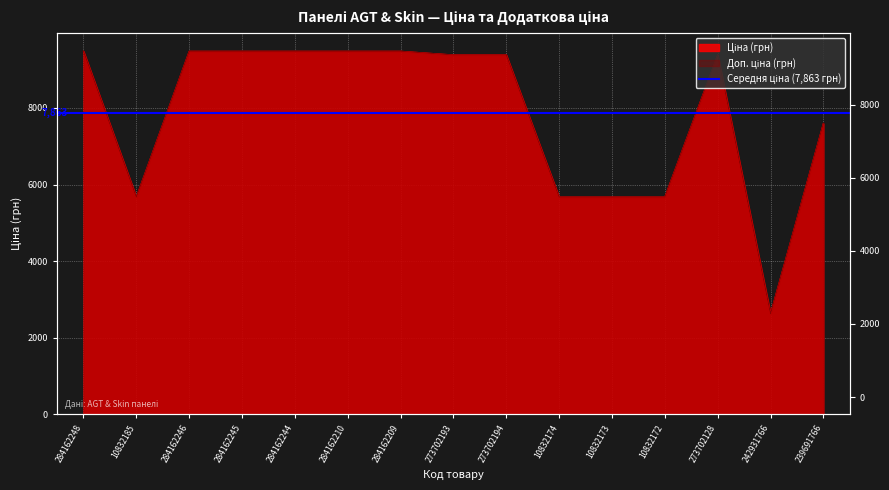

What is the total value across all series at 10832174?

11347.6